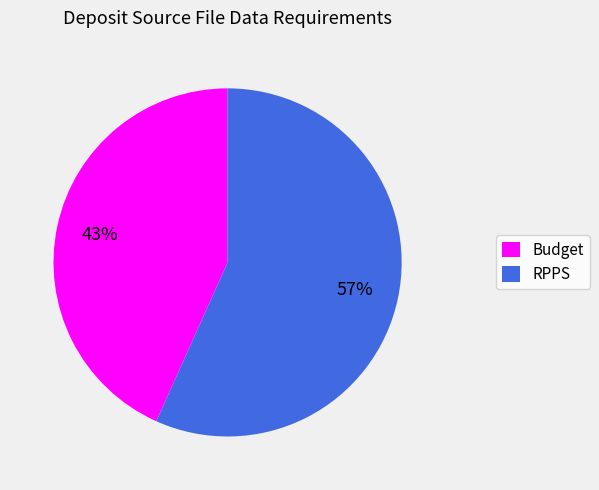

Is it true that Budget is 43% of the pie?

True